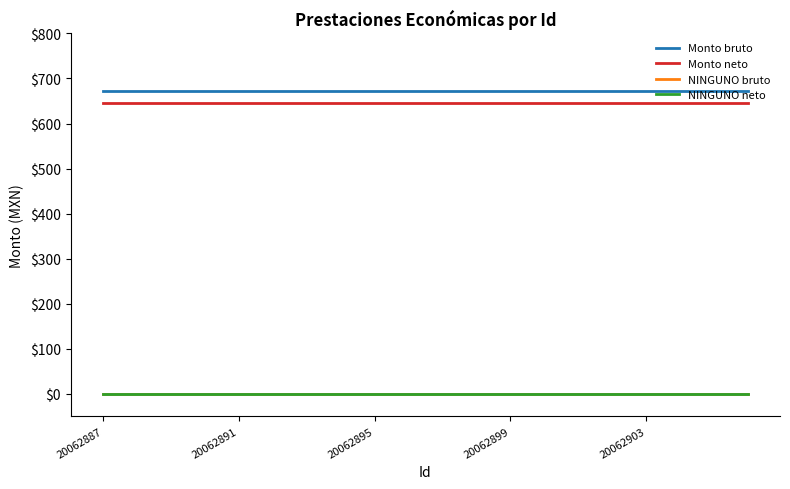

True or false: NINGUNO neto and Monto bruto cross at least once.

False